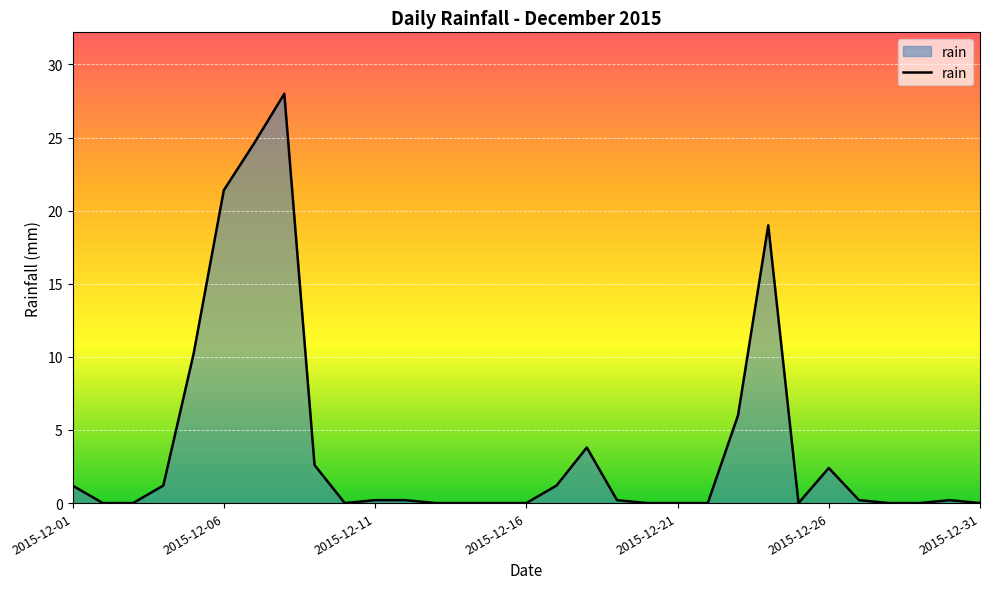

What is the difference between the maximum and minimum values?

28.0